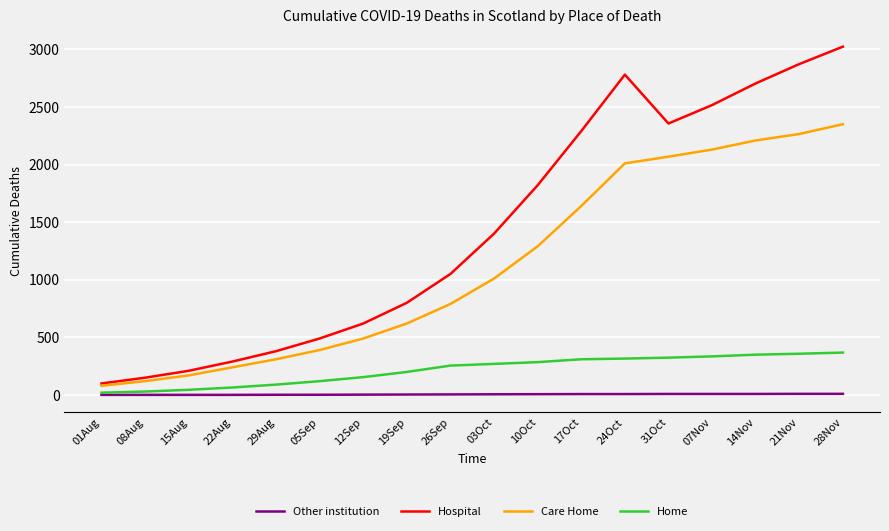

Is it true that Hospital equals 1178 at 10Oct?

False